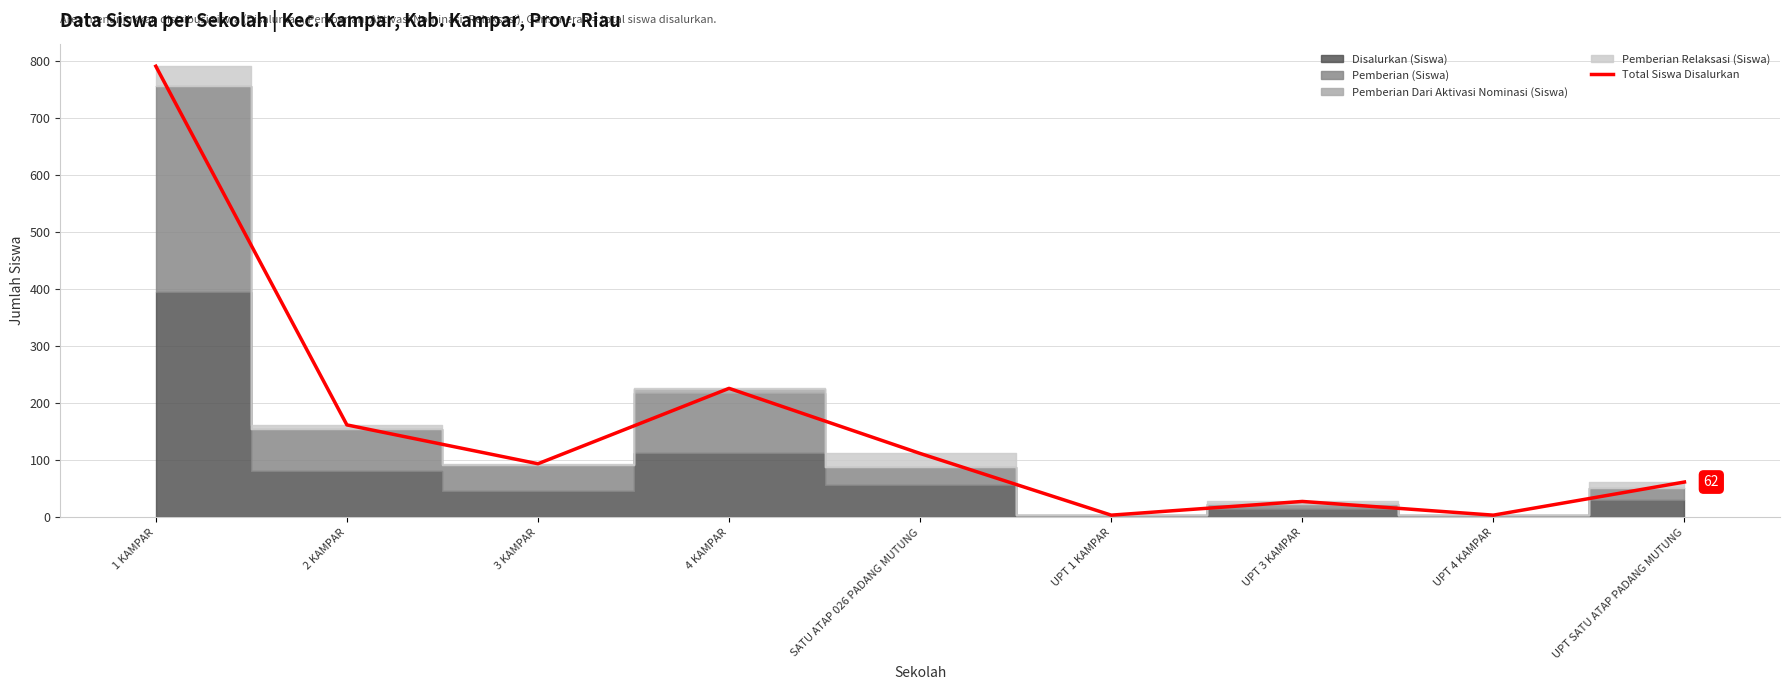

Where is Total Siswa Disalurkan nearest to the value 397?

4 KAMPAR